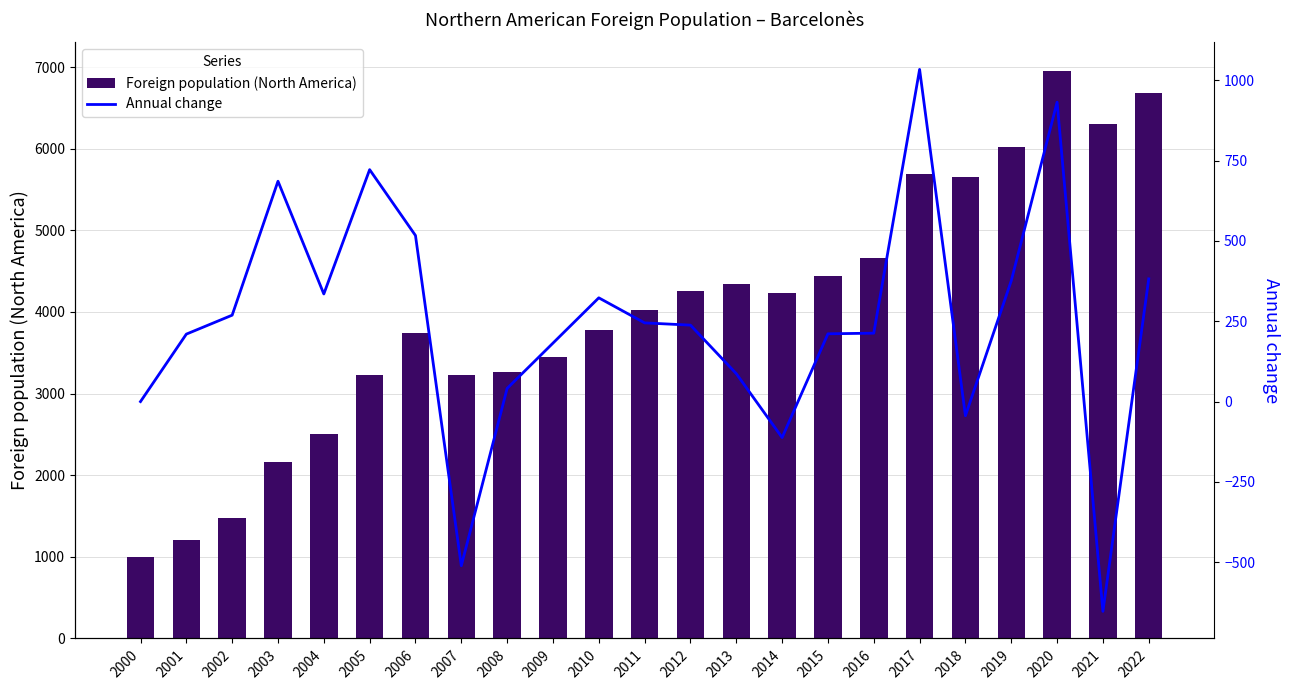

The Annual change series shows 252 at 2003. True or false?

False